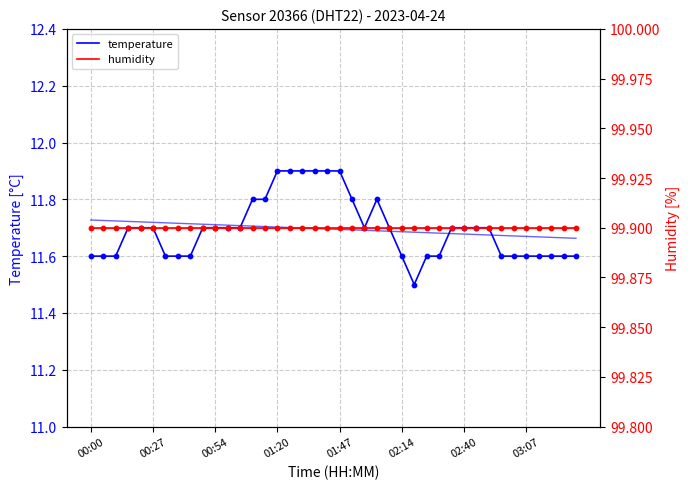

What are all the series names shown in the legend?

temperature, humidity